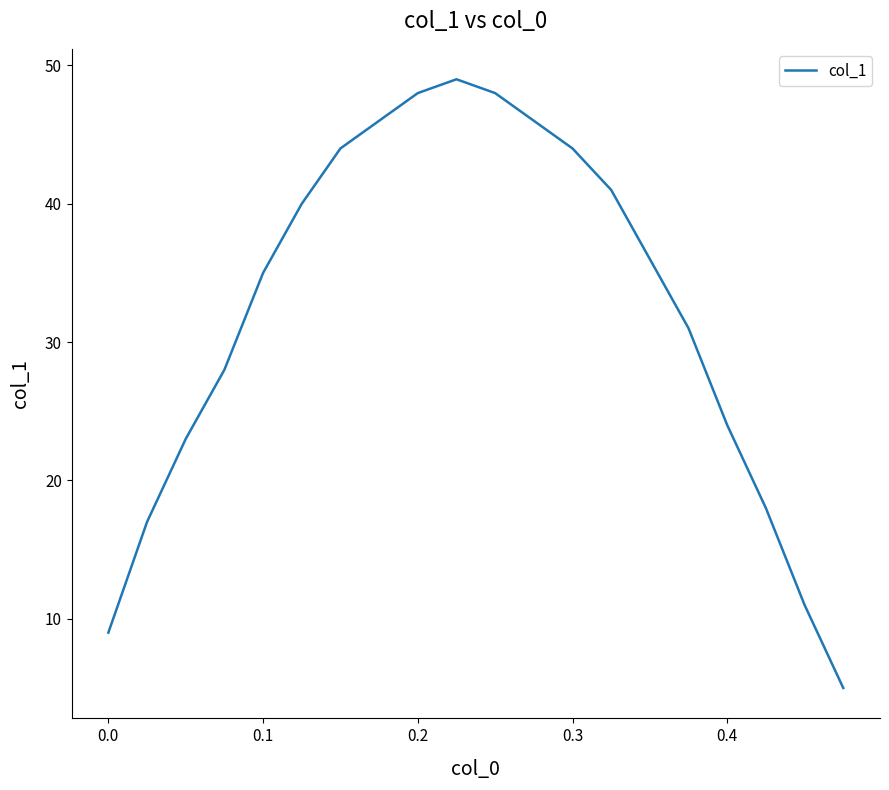

True or false: the data has more than 2 interior local peaks.

False